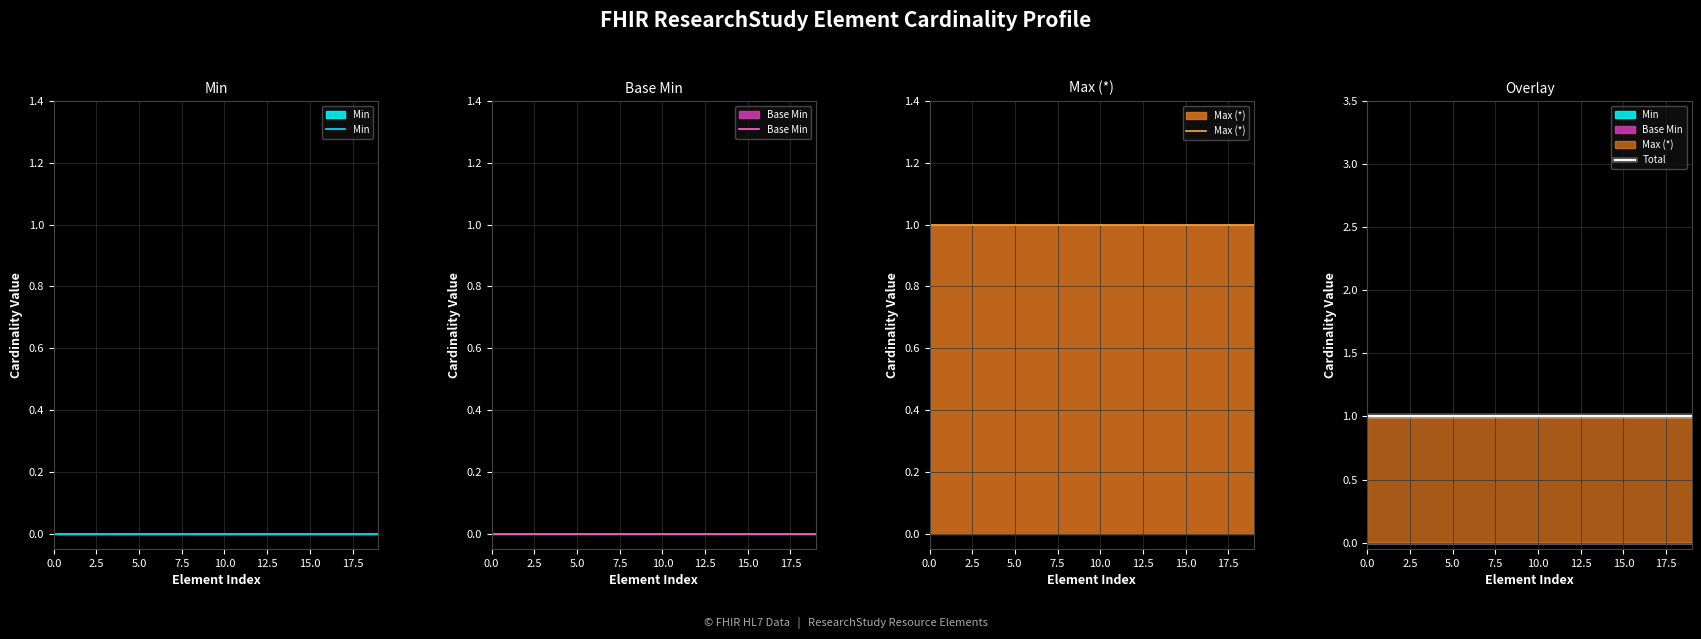

Which series changed the most between 14 and 16?

Min